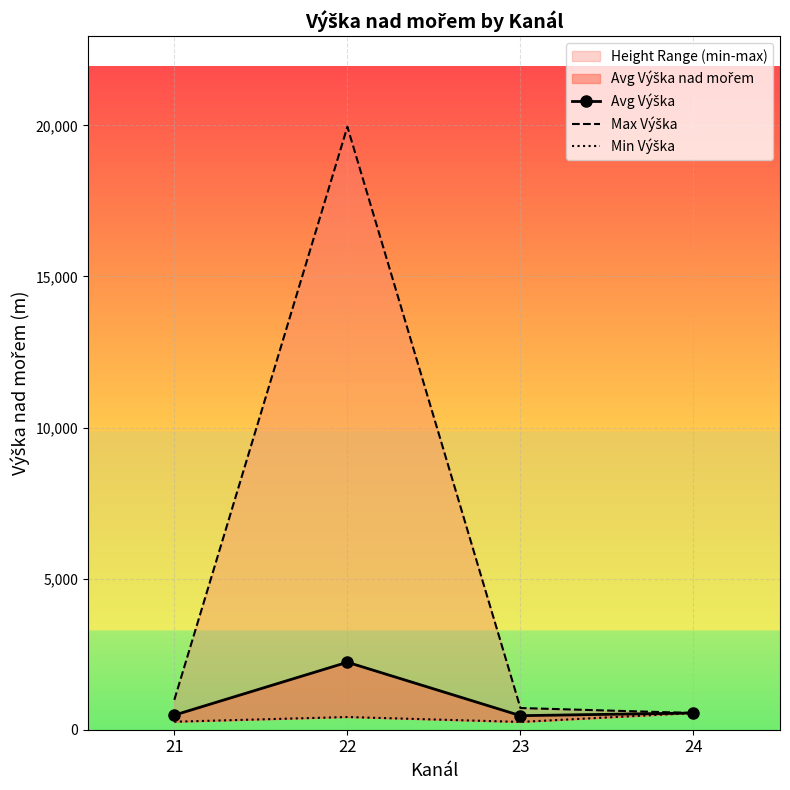

What is the difference between the Max Výška values at 23 and 21?

271.0